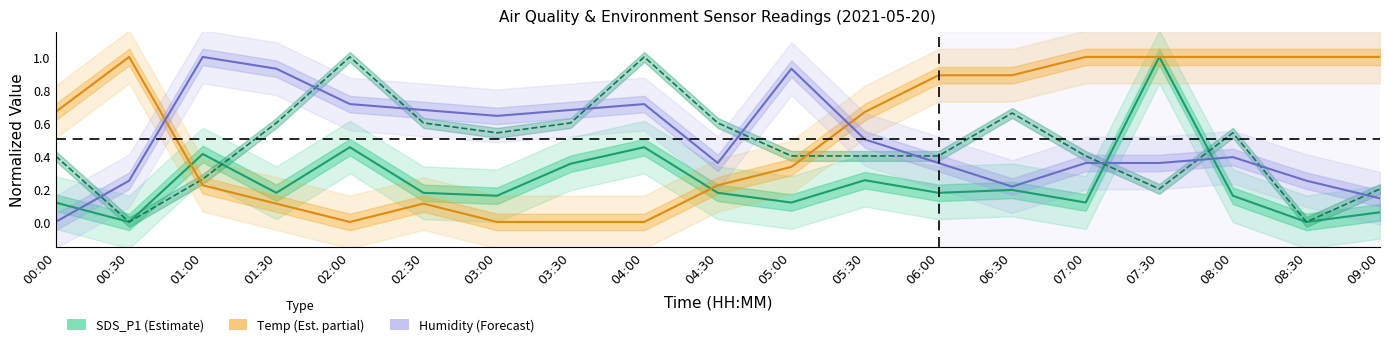

The value of SDS_P2 (Estimate, partial) at 01:00 is 0.1. True or false?

False